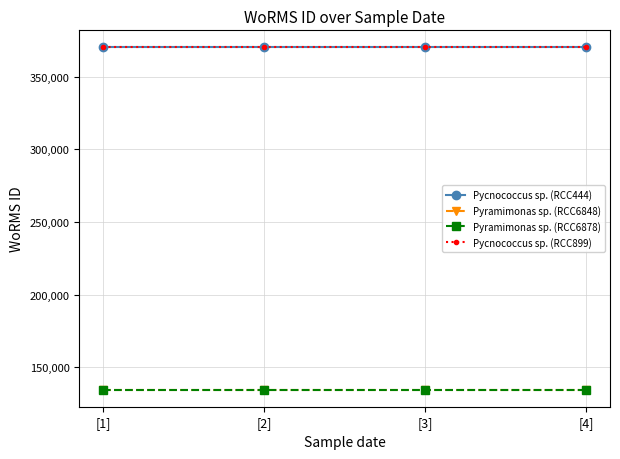

At [1], list the series in order from largest to smallest.

Pycnococcus sp. (RCC444), Pycnococcus sp. (RCC899), Pyramimonas sp. (RCC6848), Pyramimonas sp. (RCC6878)